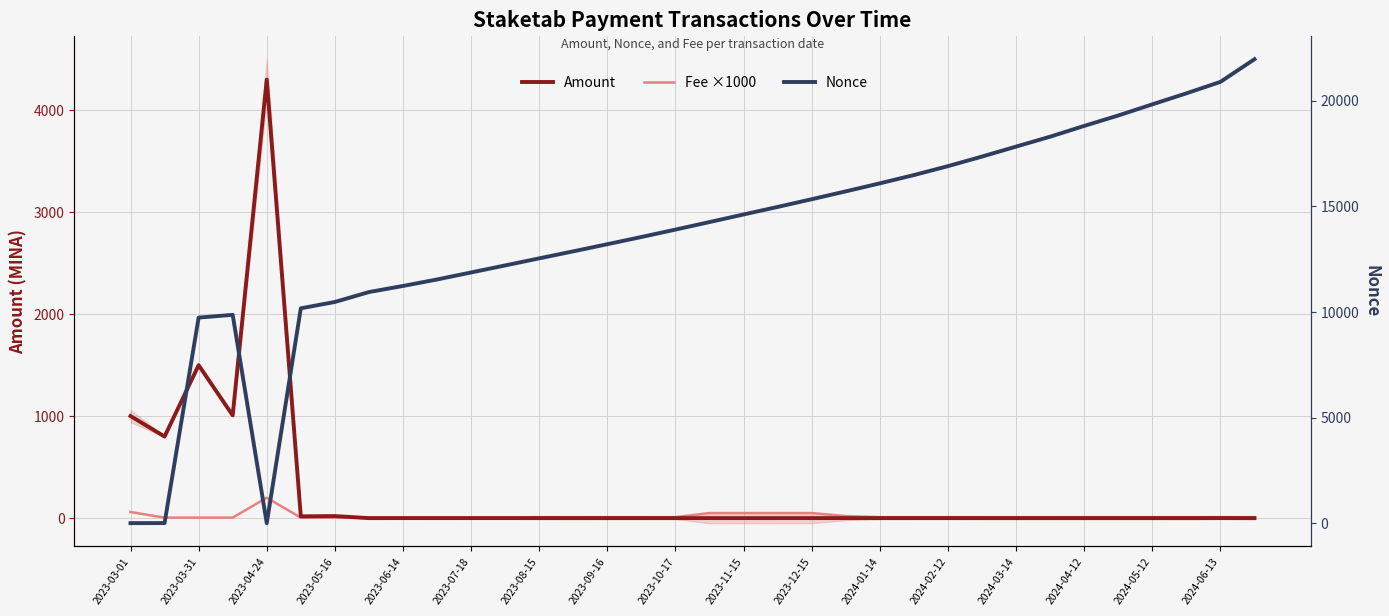

How many times do Amount and Nonce cross each other?

3